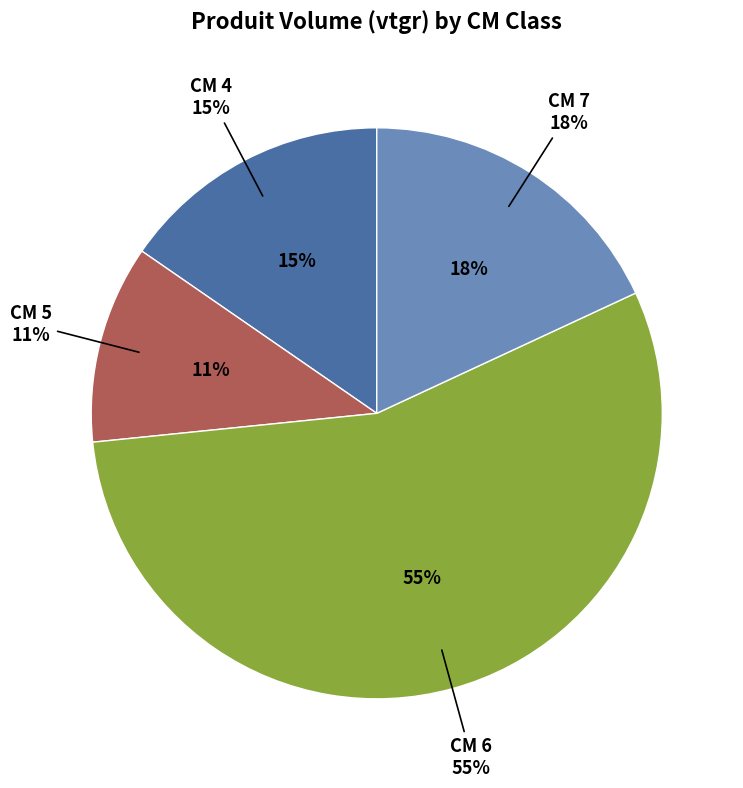

To the nearest percent, what is the combined percentage of CM 4 and CM 7?

33%